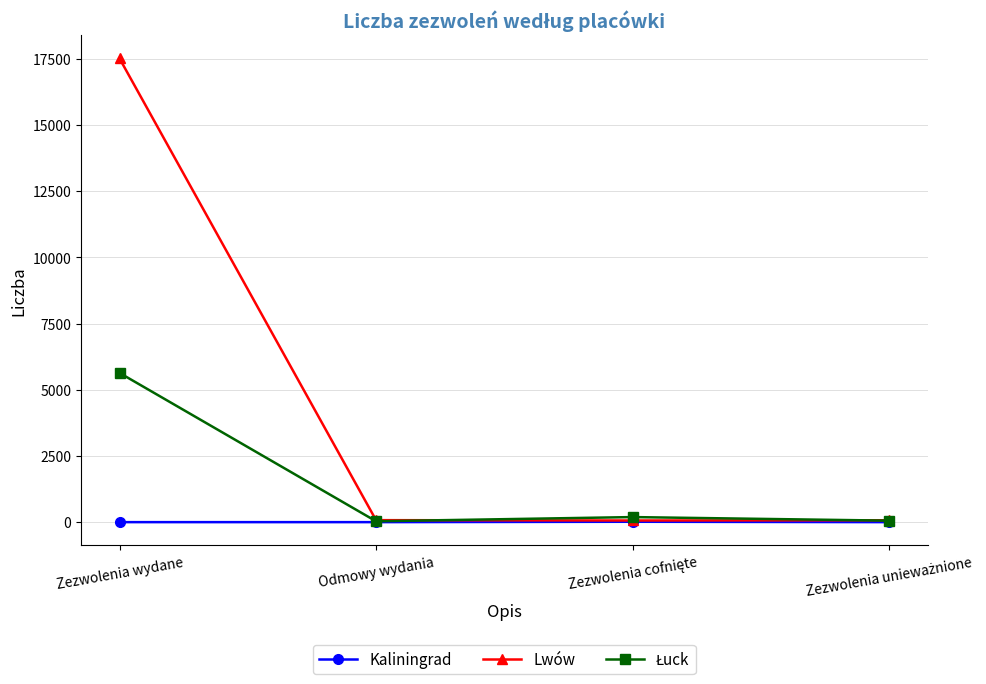

What is the difference between the maximum and second lowest values in the Lwów series?

17438